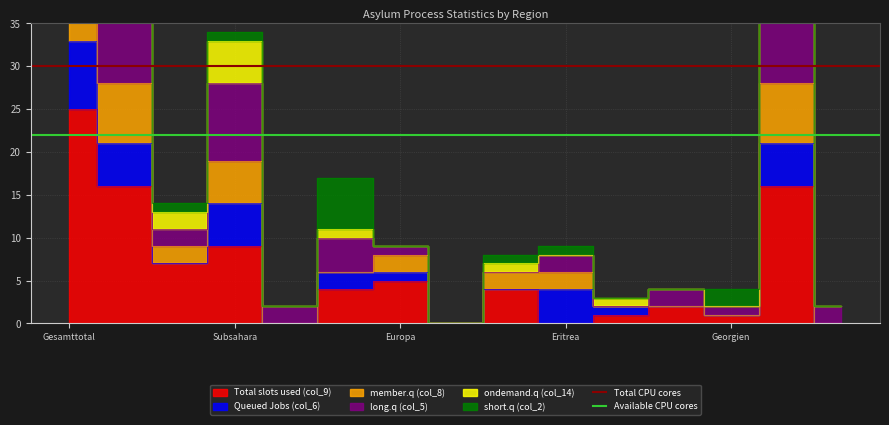

What is the sum of the Available CPU cores values at Subsahara and Gesamttotal?

44